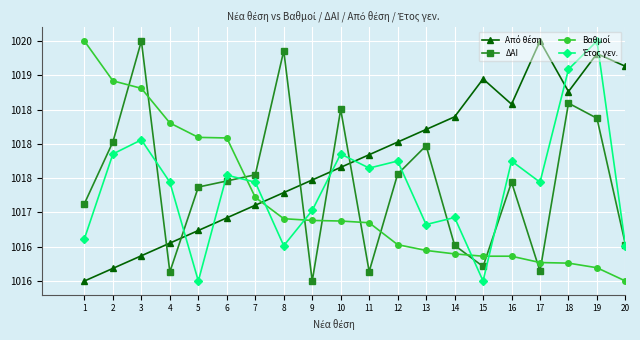

Is this an area chart (filled region under the line)?

No